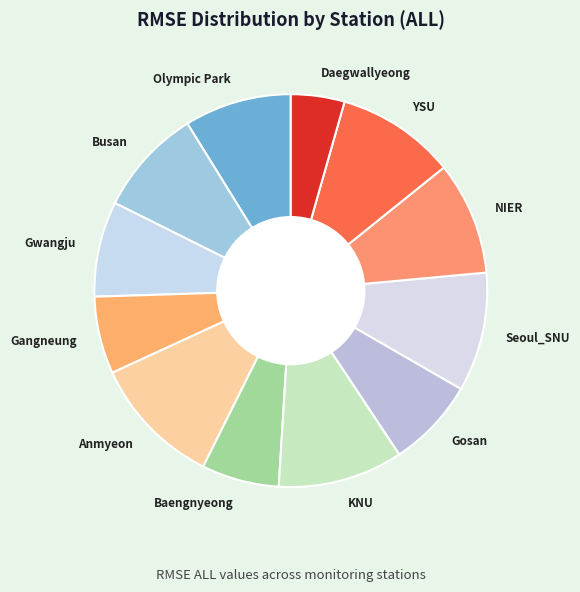

The Gangneung slice represents 6% of the pie. True or false?

True